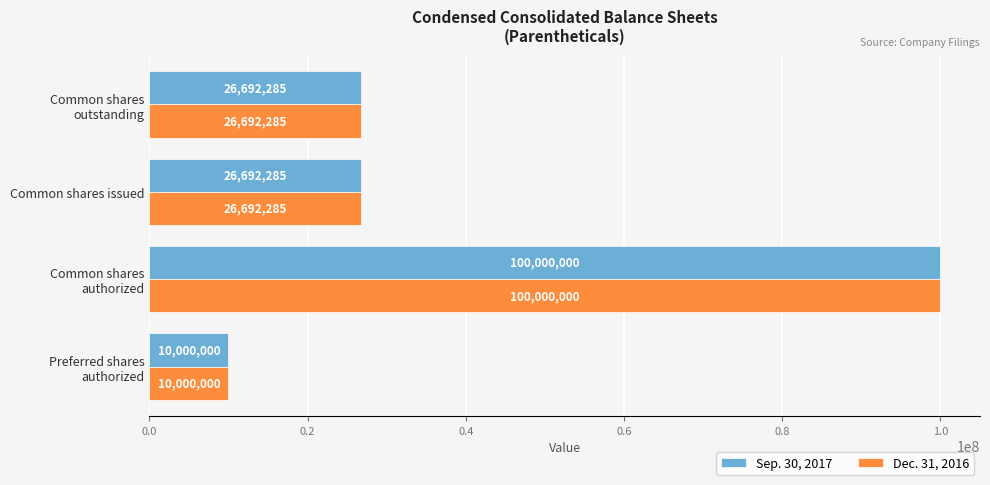

What value does the Dec. 31, 2016 series have at Common shares issued?

26692285